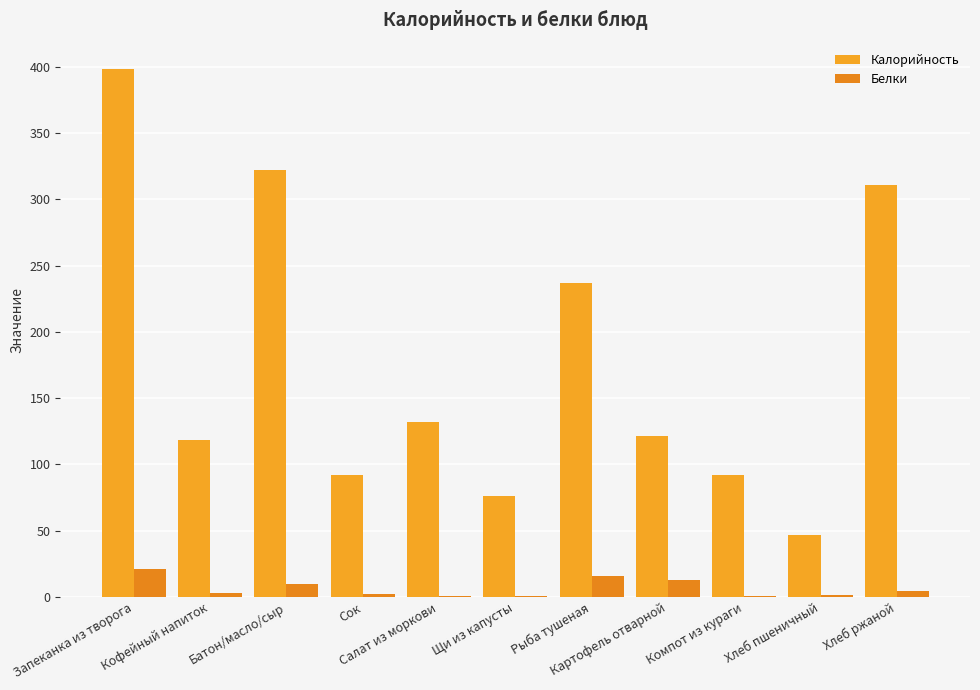

What is the maximum value shown in the chart?

398.4